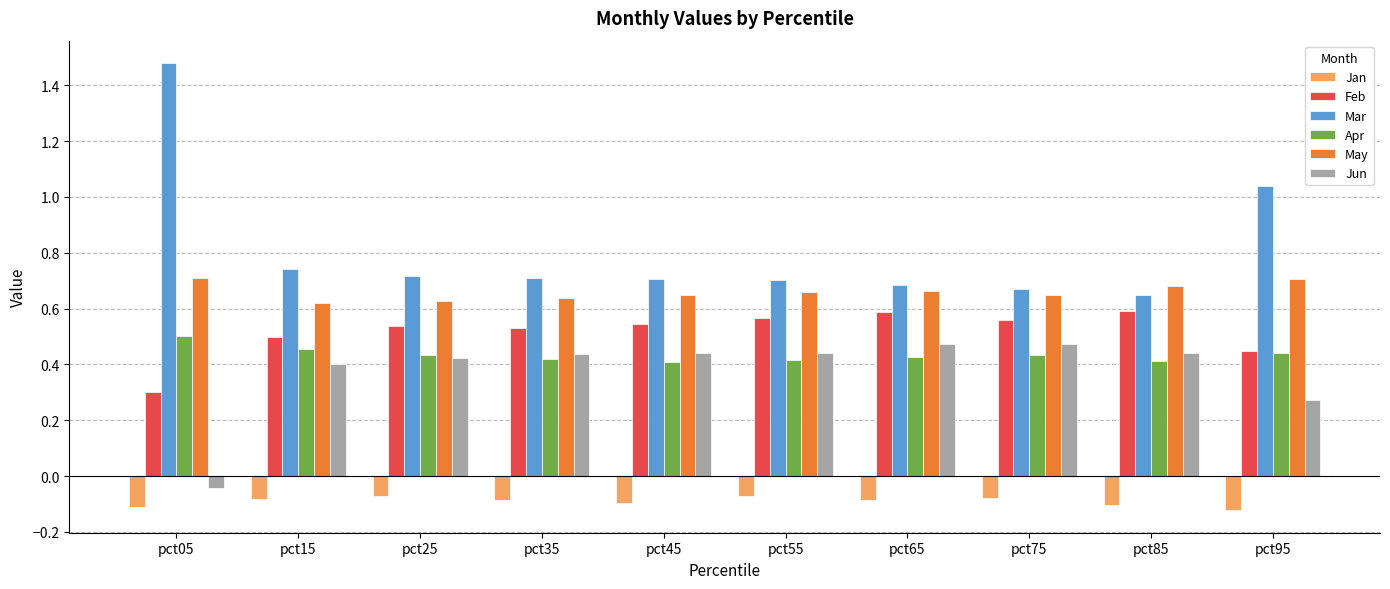

Which category has the highest value in the Mar series?

pct05